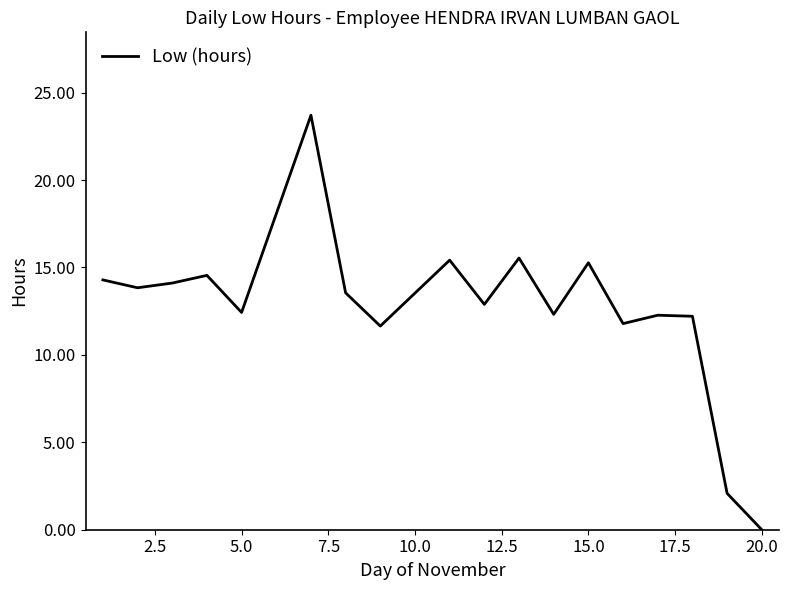

What is the difference between the maximum and minimum values?

23.7